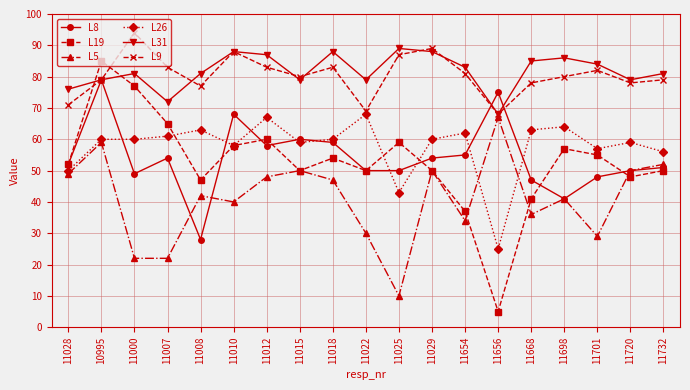

At which category is the sum across all series the highest?

10995